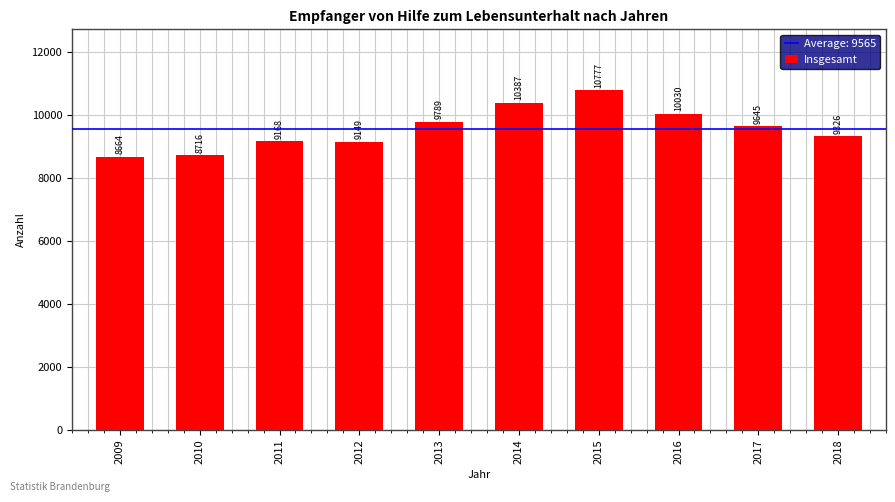

Are the bars horizontal?

No